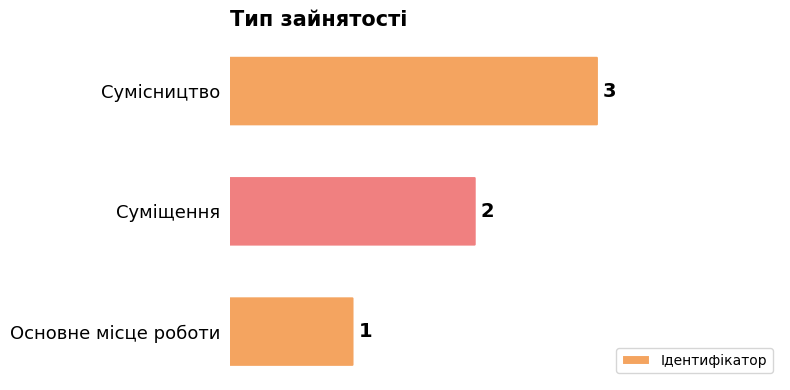

List the labels in order of value, largest first.

Сумісництво, Суміщення, Основне місце роботи